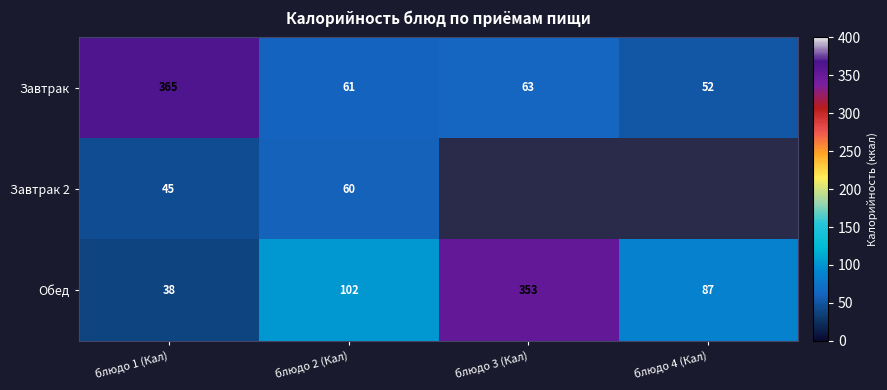

Where does the Завтрак series first go above 63?

блюдо 1 (Кал)